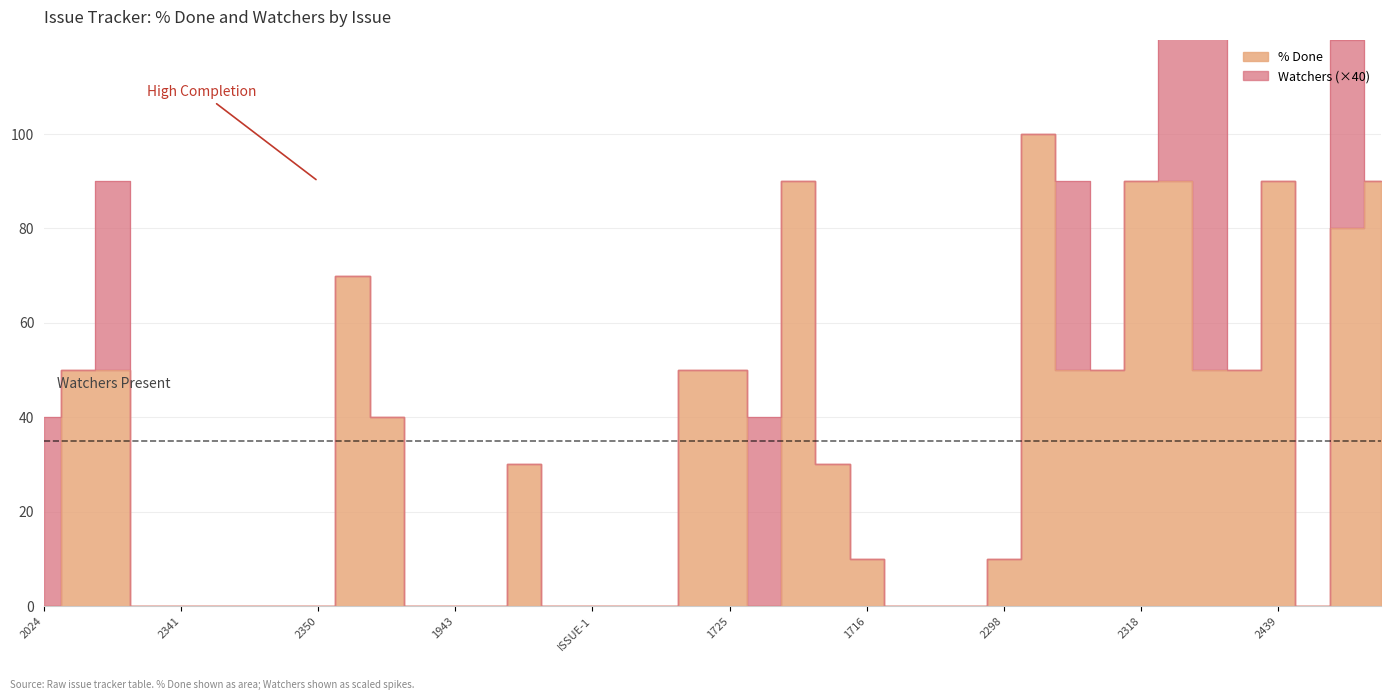

What is the difference between the maximum and minimum values?

100